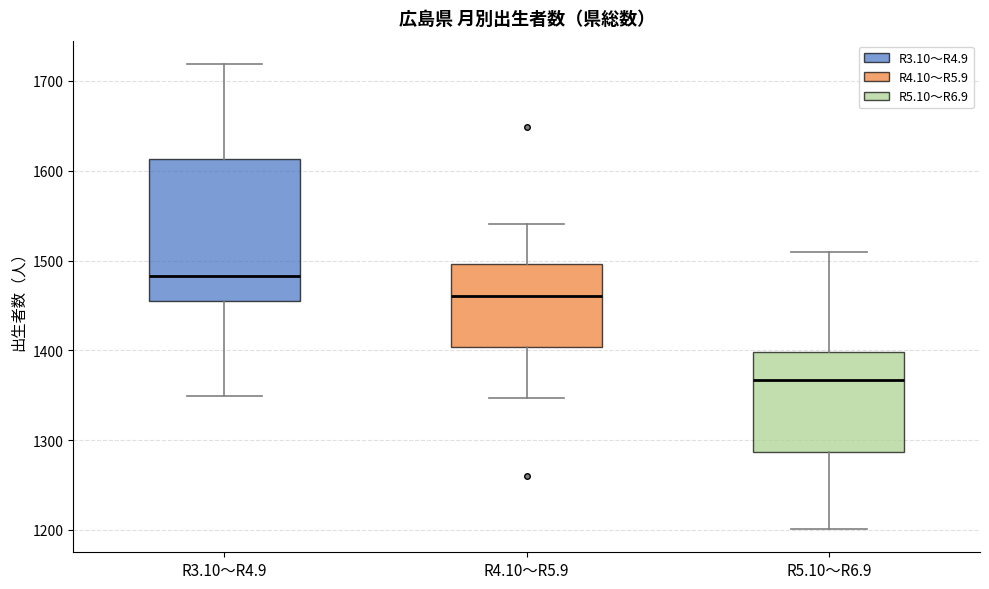

Reading left to right, transcribe this box plot: for each box, give where its median line is, the range the box spans, and where its two whiskers end, as read against the y-axis. The values are not printed on the chart, so give them approximately, as read against the axis.

R3.10～R4.9: median 1480, box 1450 to 1610, whiskers 1350 to 1720
R4.10～R5.9: median 1460, box 1400 to 1500, whiskers 1350 to 1540
R5.10～R6.9: median 1370, box 1290 to 1400, whiskers 1200 to 1510